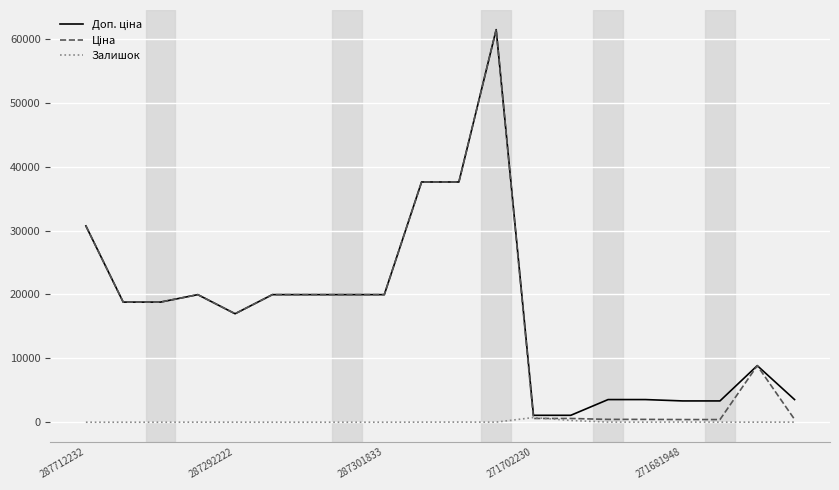

What is the greatest value displayed?

61434.3